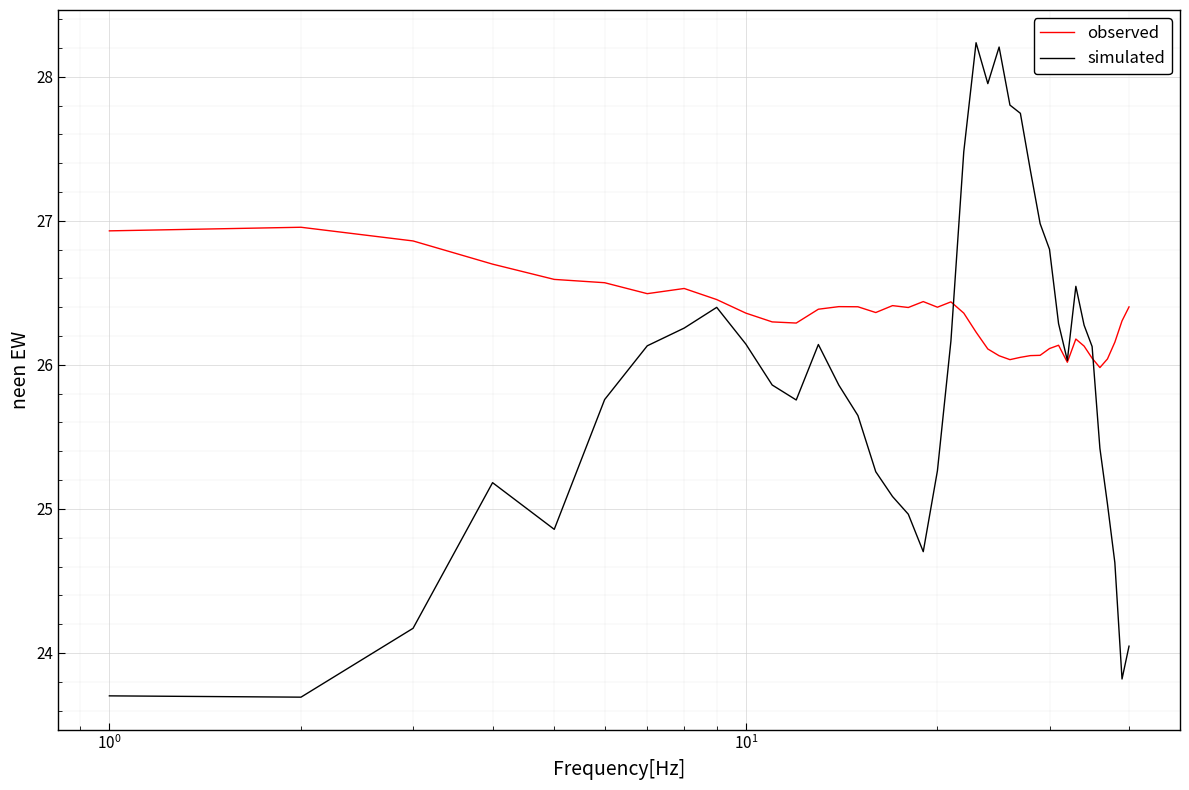

What is the minimum value shown in the chart?

23.7